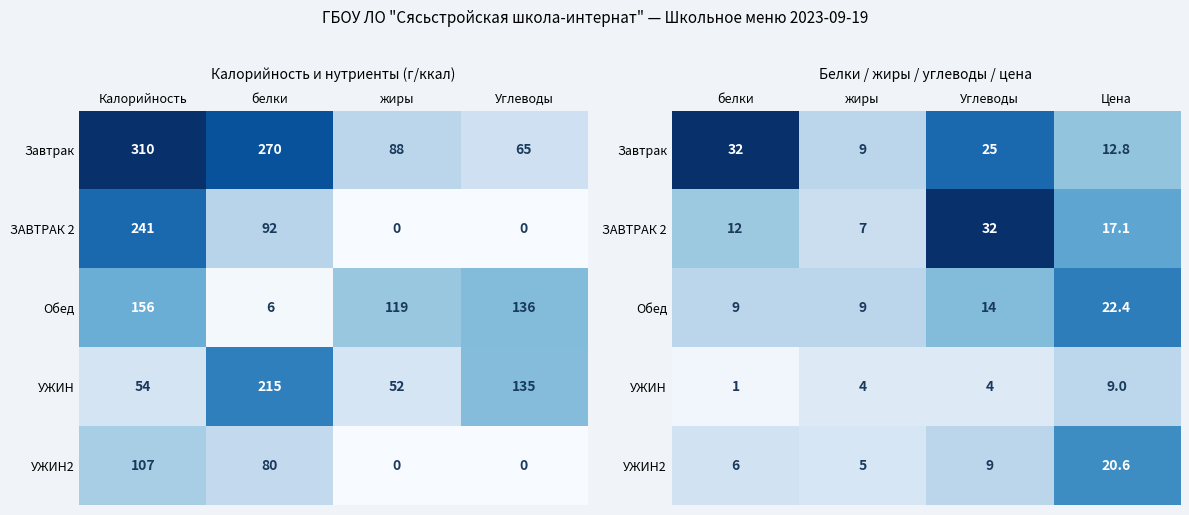

At how many categories does at least one series exceed 15?

3